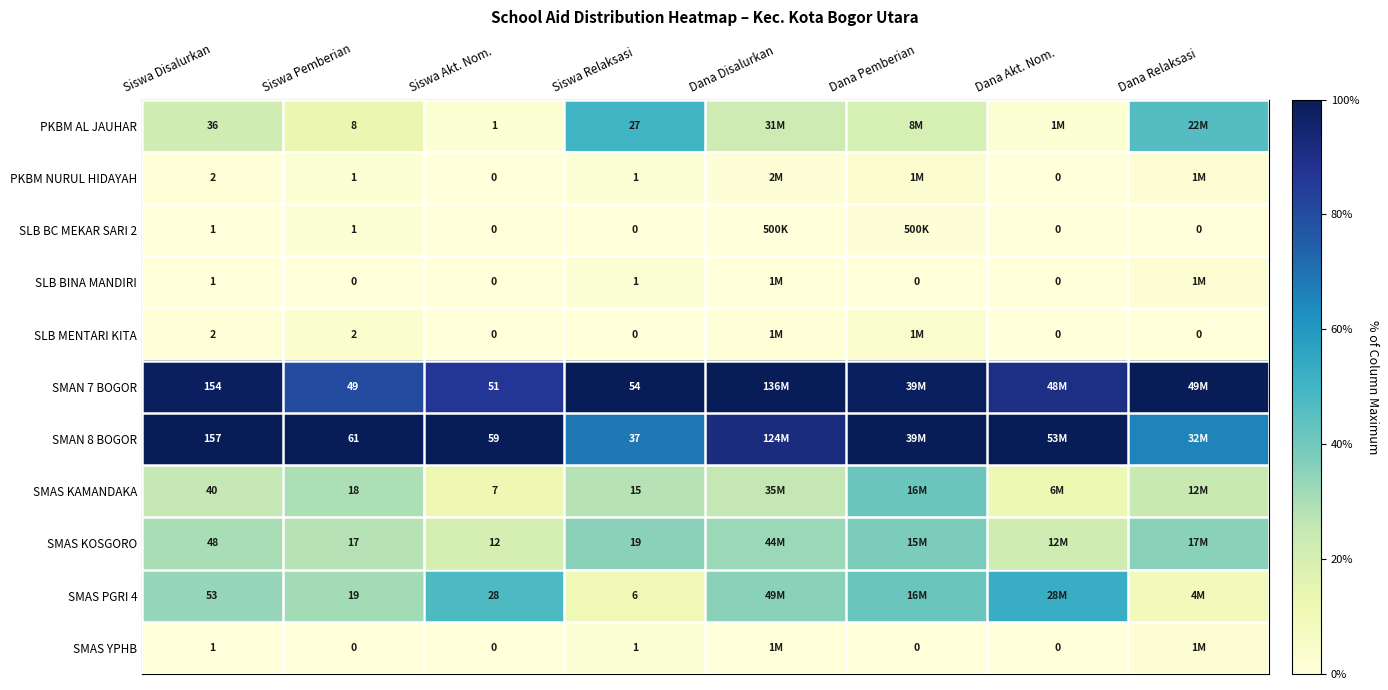

What is the spread (max minus min) of values at Siswa Disalurkan?

156.0